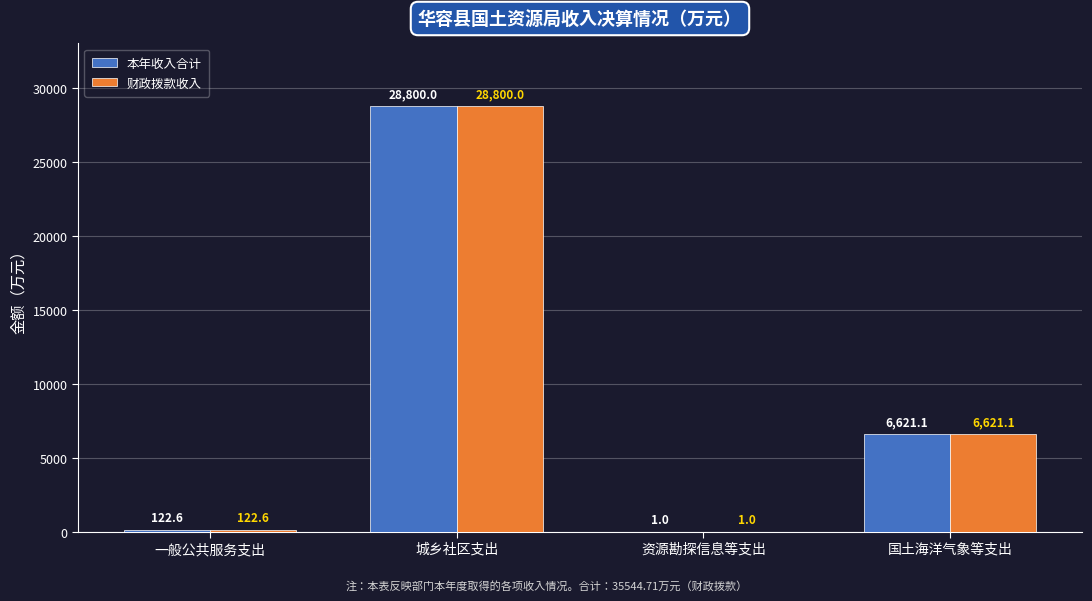

Where is 财政拨款收入 nearest to the value 14400?

国土海洋气象等支出